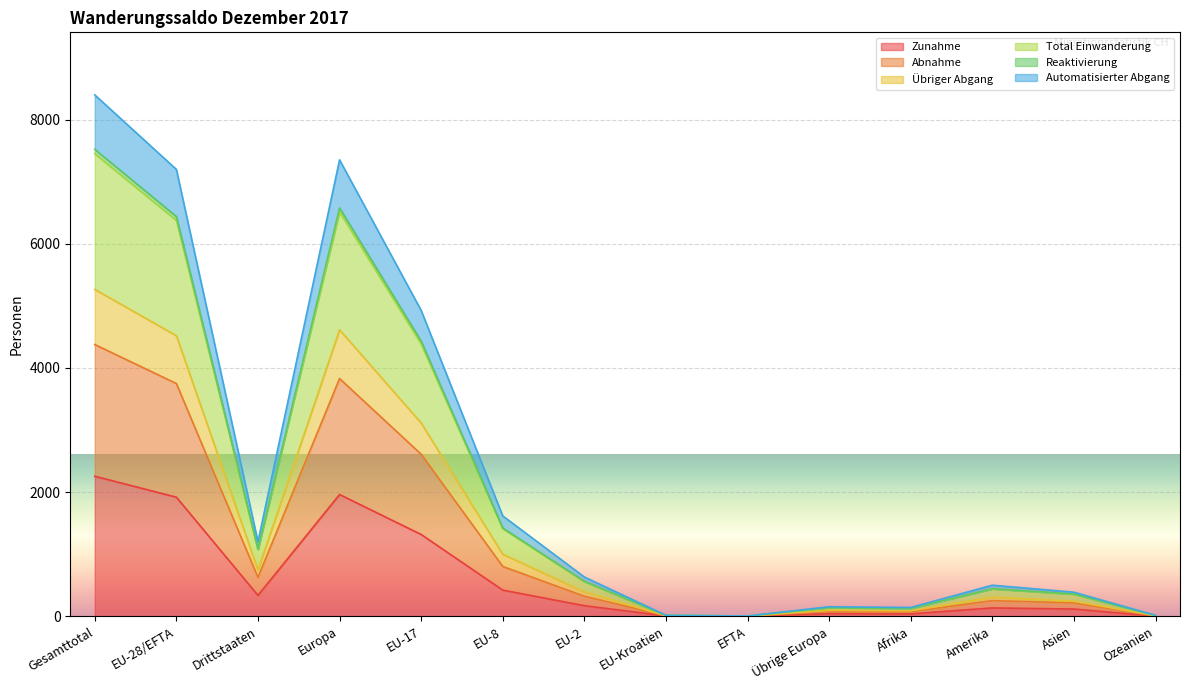

At which label does Total Einwanderung first exceed 556?

Gesamttotal